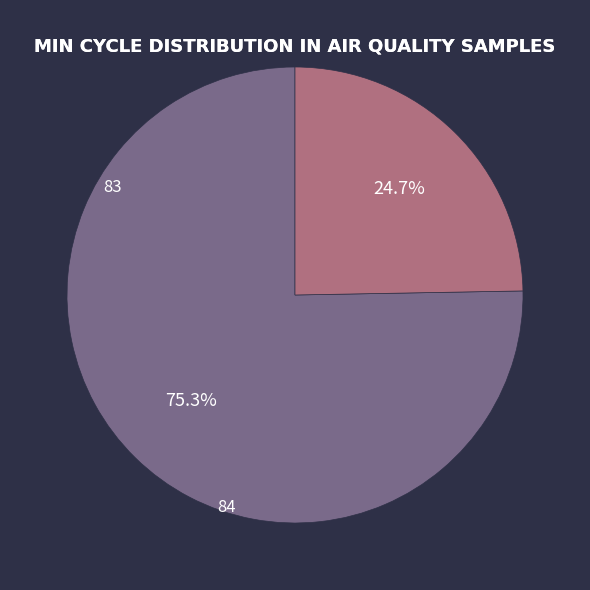

What is the smallest slice in the pie chart?

84